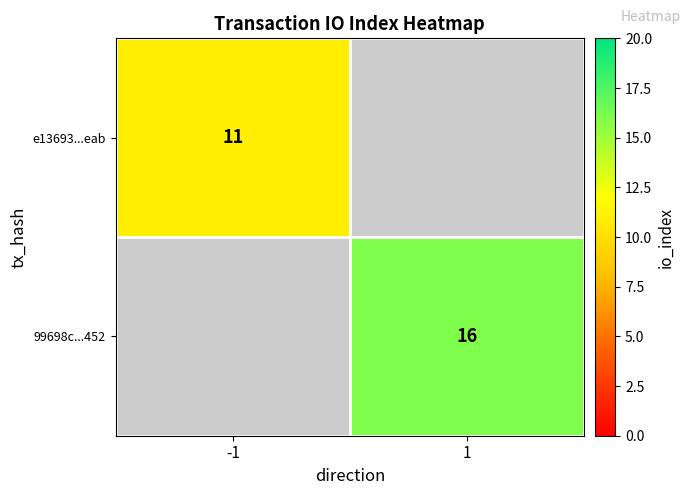

The 99698c...452 series shows 11 at 1. True or false?

False